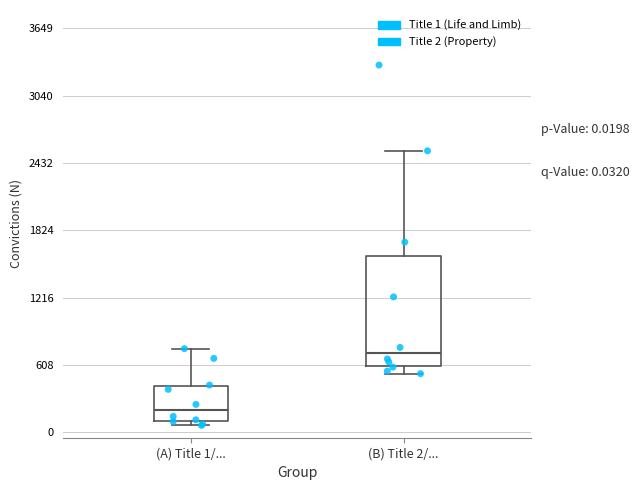

Comparing the boxes themselves (not the whiskers), which one is the tallest?

(B) Title 2/...